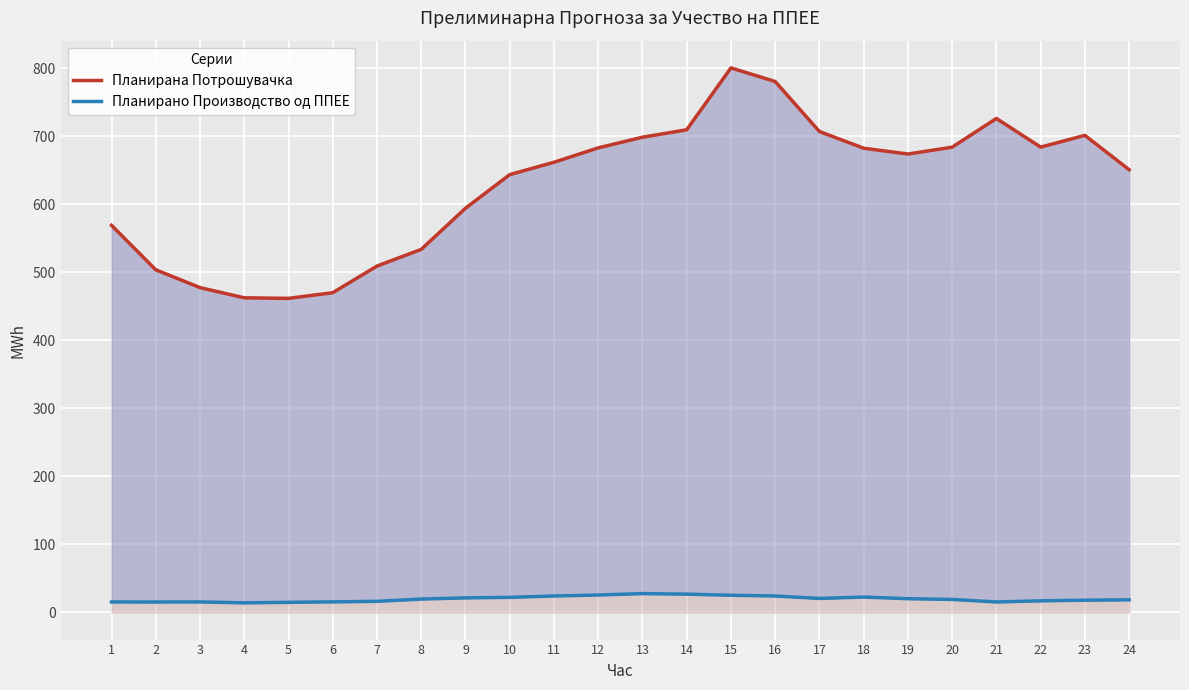

What is the minimum value for Планирана Потрошувачка?

461.5